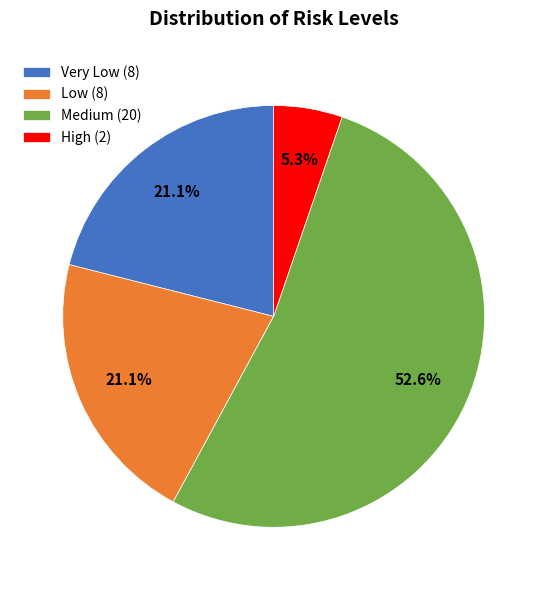

What is the largest slice in the pie chart?

Medium (20)